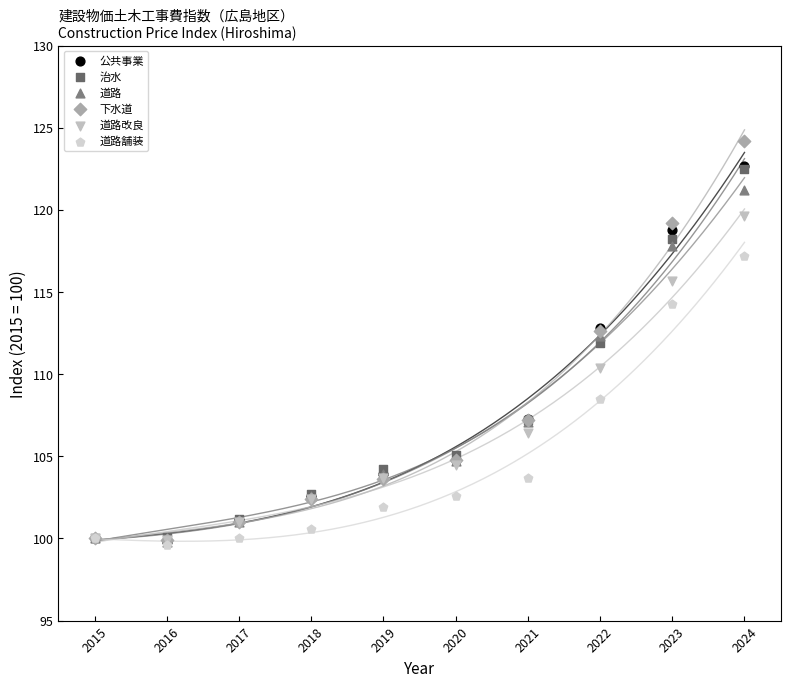

In the 道路 series, what Y value is closest to 110?

112.3